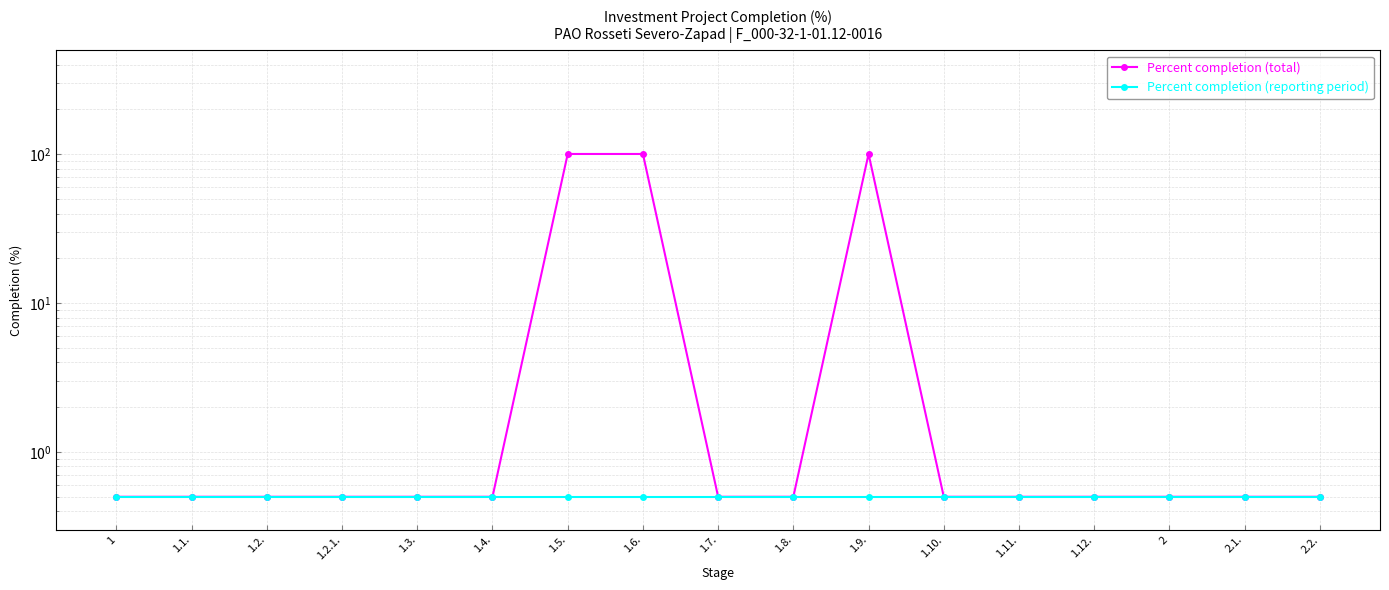

True or false: Percent completion (total) and Percent completion (reporting period) intersect in this chart.

False